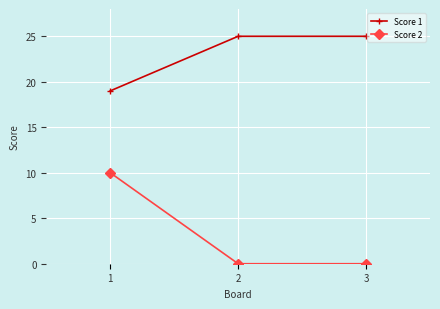

How many series are shown in this chart?

2